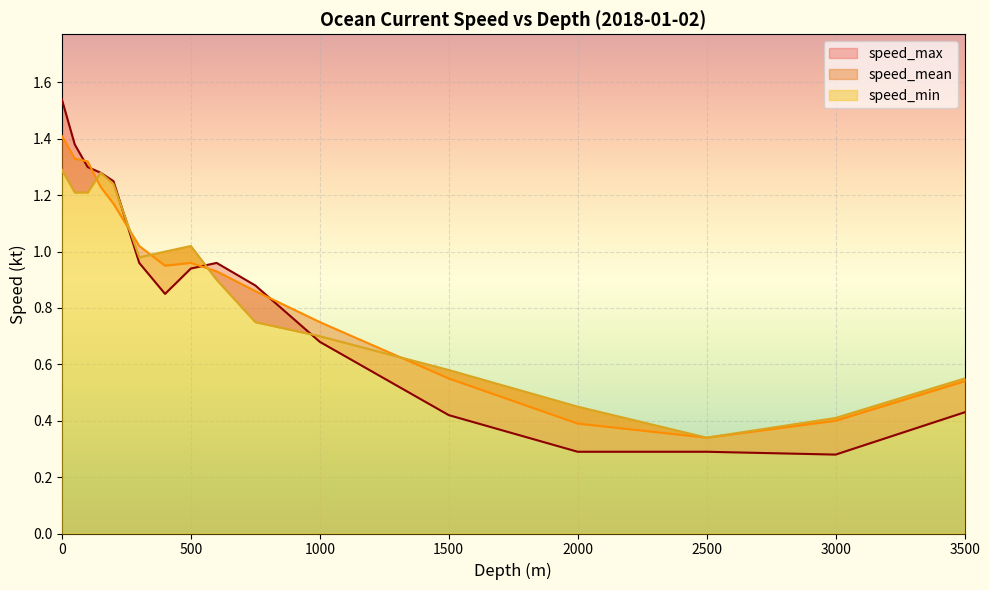

Which series changed the most between 500 and 3500?

speed_max